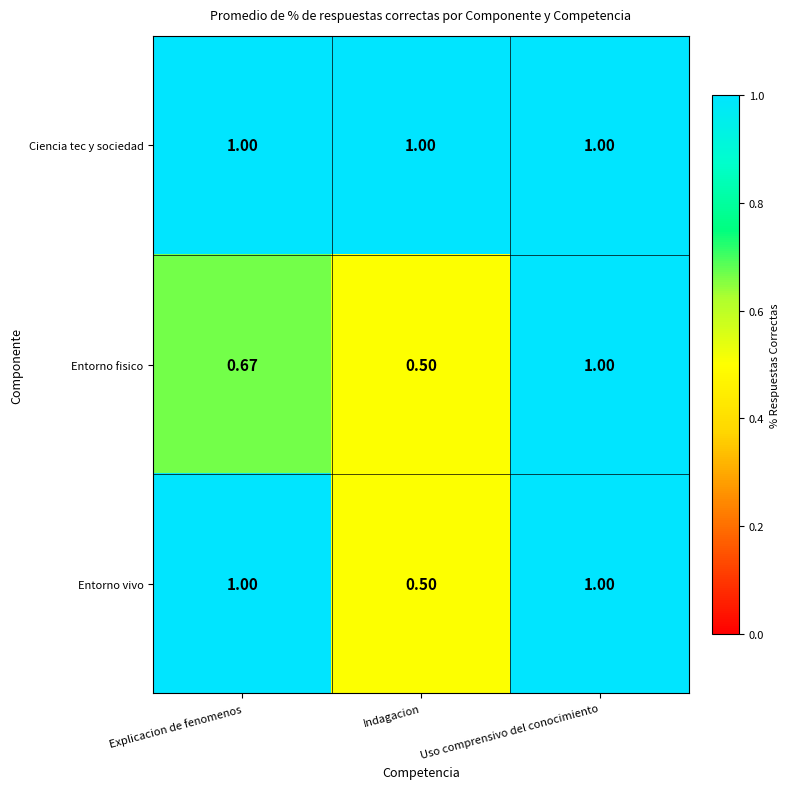

Rank the series by their average value, from highest to lowest.

Ciencia tec y sociedad, Entorno vivo, Entorno fisico